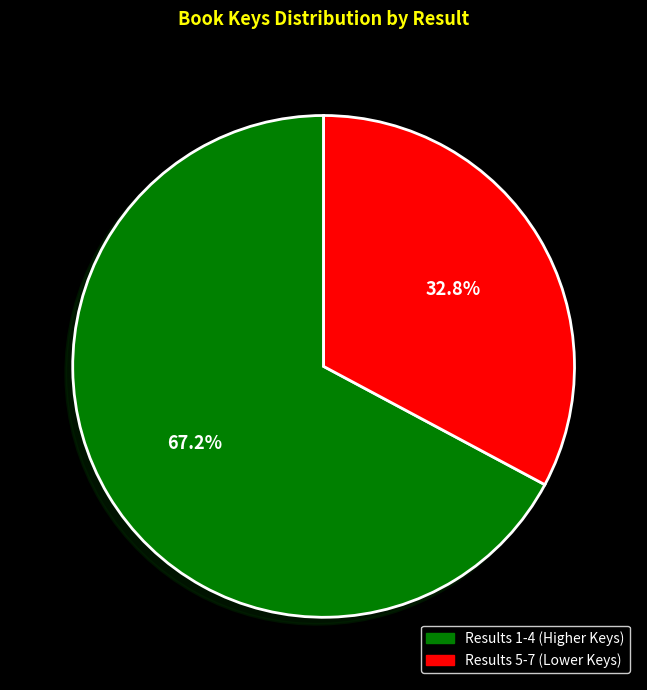

How many segments does this pie chart have?

2